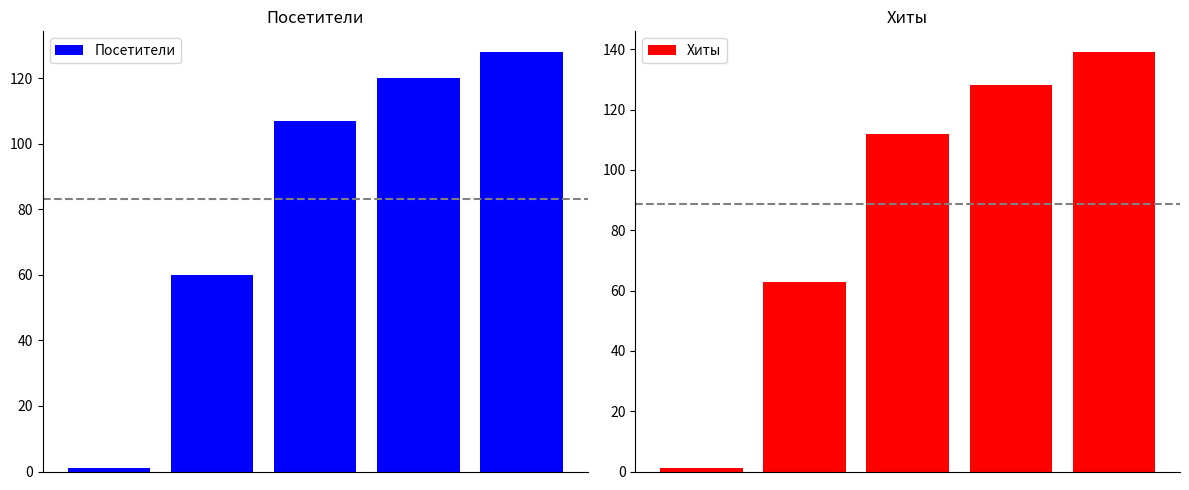

The Хиты series shows 1 at 0. True or false?

True